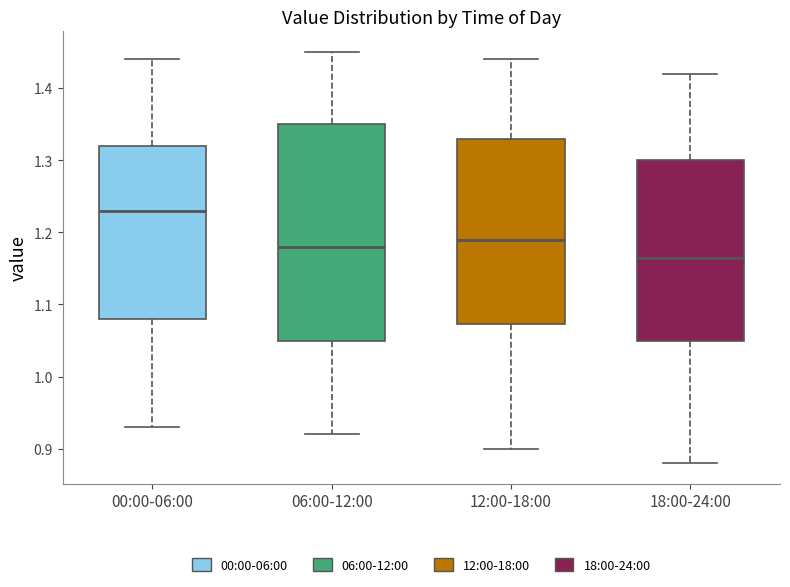

Which box's median line is the highest?

00:00-06:00